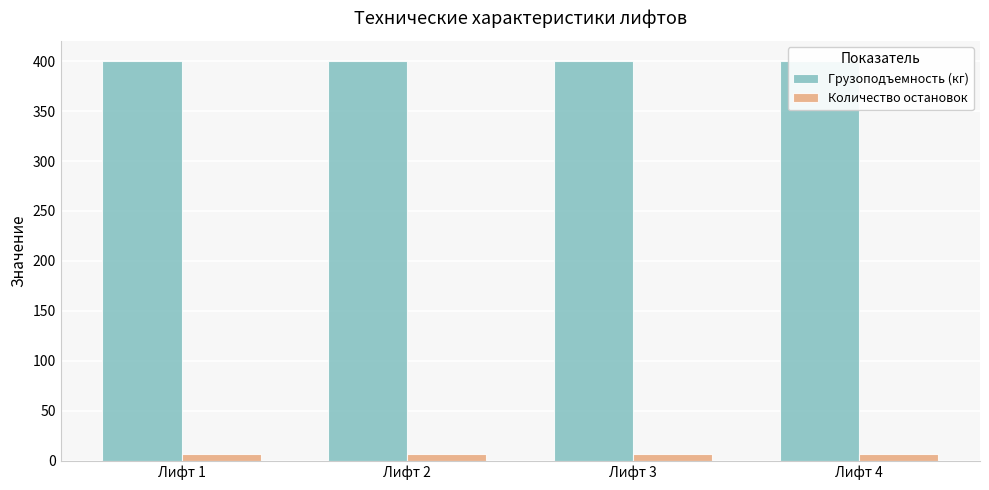

True or false: Грузоподъемность (кг) has a value of 715 at Лифт 2.

False